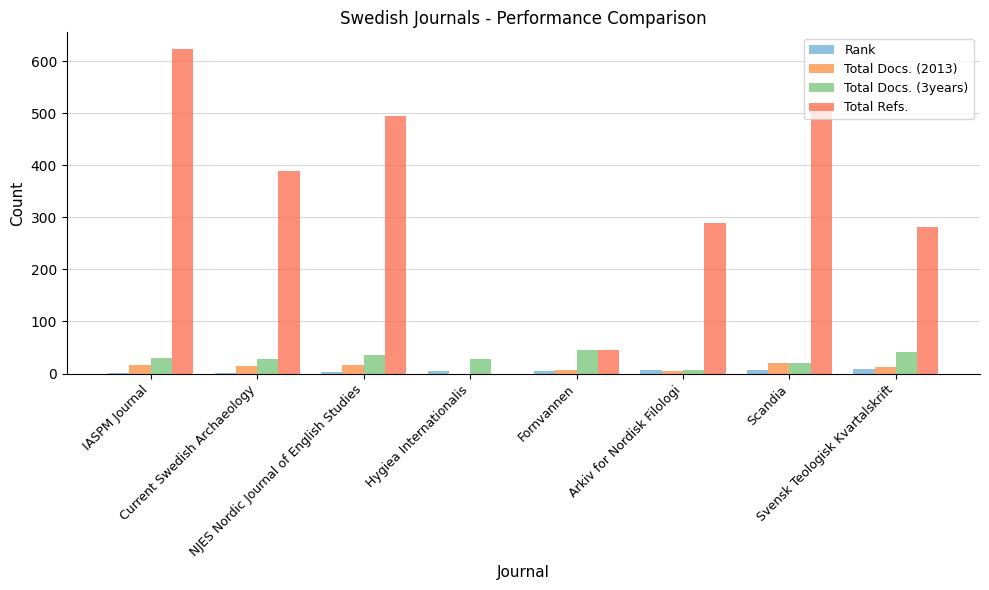

How many categories are shown in the chart?

8